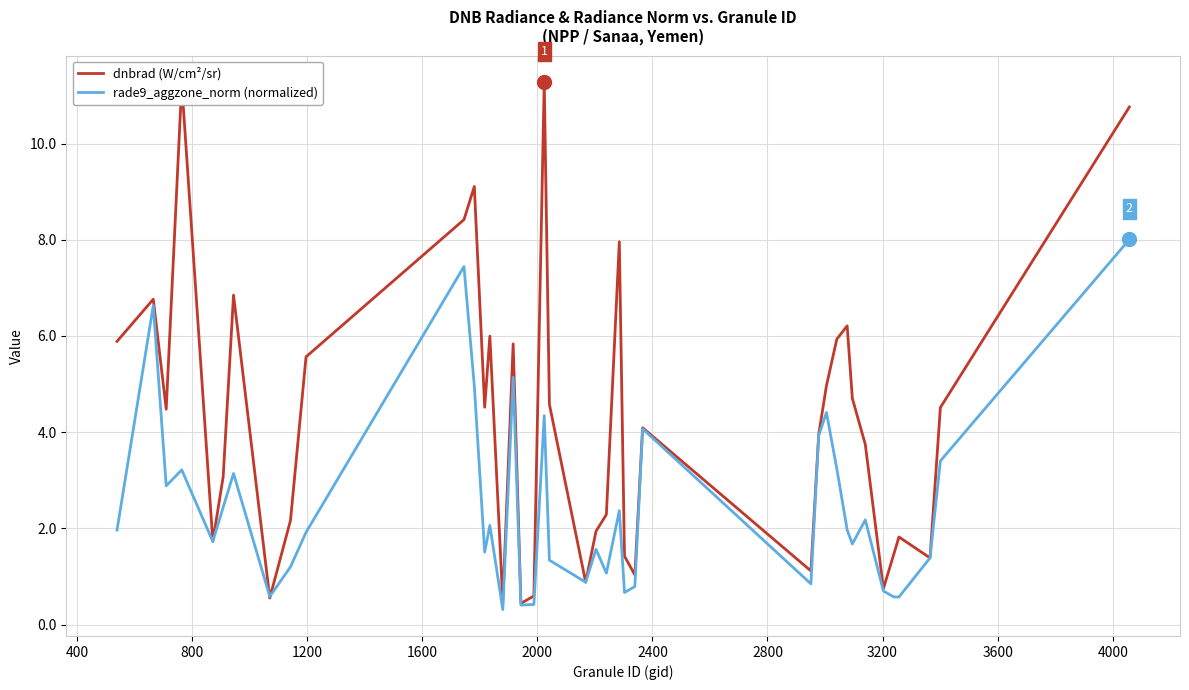

What is the minimum value for dnbrad (W/cm²/sr)?

0.4